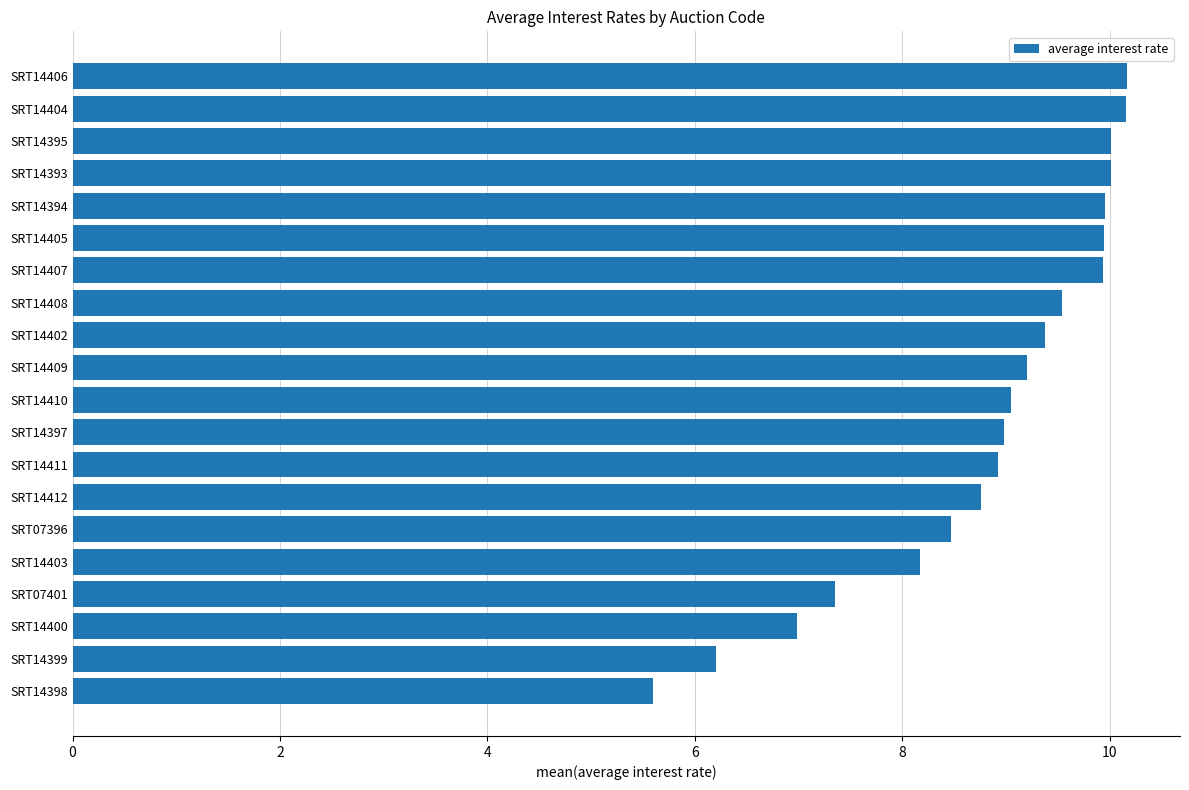

Between SRT14410 and SRT14400, which is larger?

SRT14410